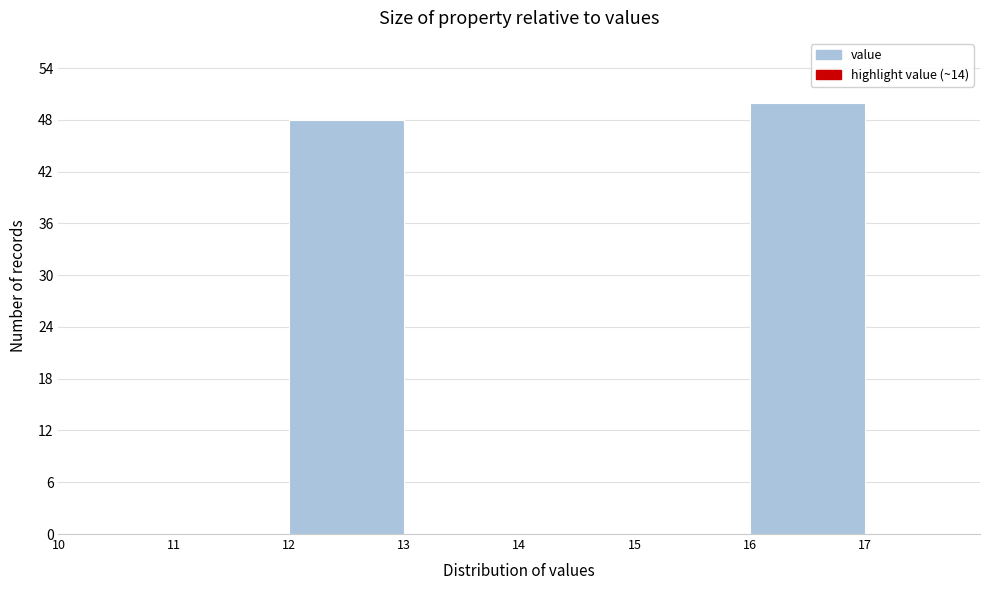

What is the height of the bar covering 12 to 13 on the x-axis? The values are not printed on the chart, so give them approximately, as read against the axis.

48